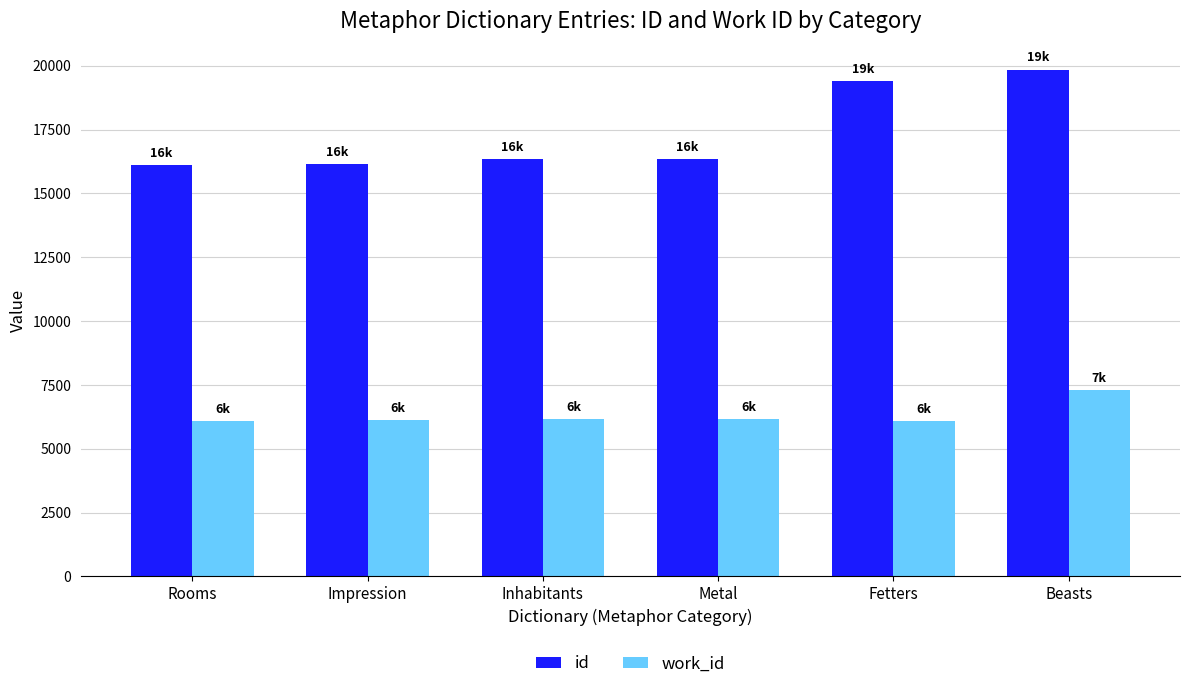

What is the label of the 3rd bar from the left?

Inhabitants